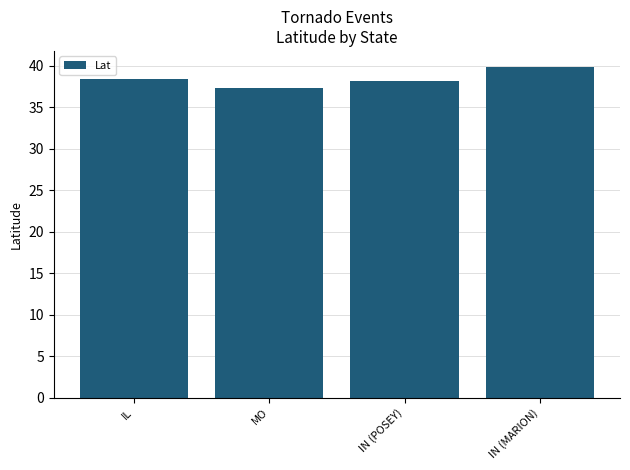

How many bars are there in total?

4